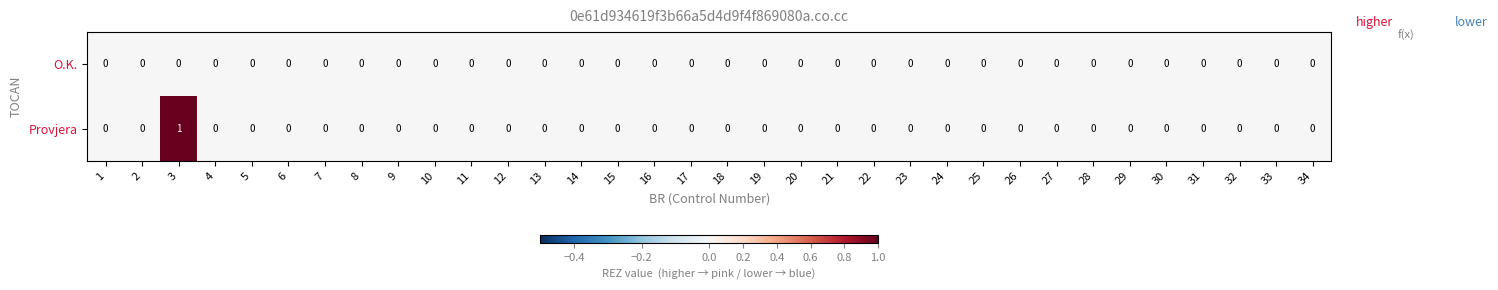

Rank the series by their average value, from highest to lowest.

Provjera, O.K.